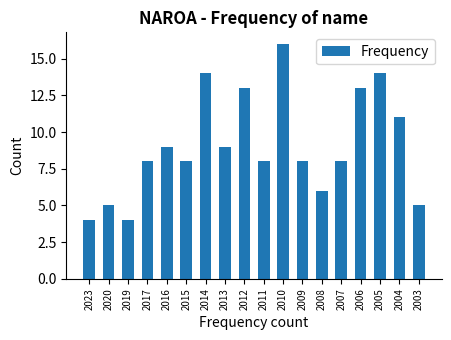

Reading right to left, list all the values displayed in this chart.

2003=5	2004=11	2005=14	2006=13	2007=8	2008=6	2009=8	2010=16	2011=8	2012=13	2013=9	2014=14	2015=8	2016=9	2017=8	2019=4	2020=5	2023=4